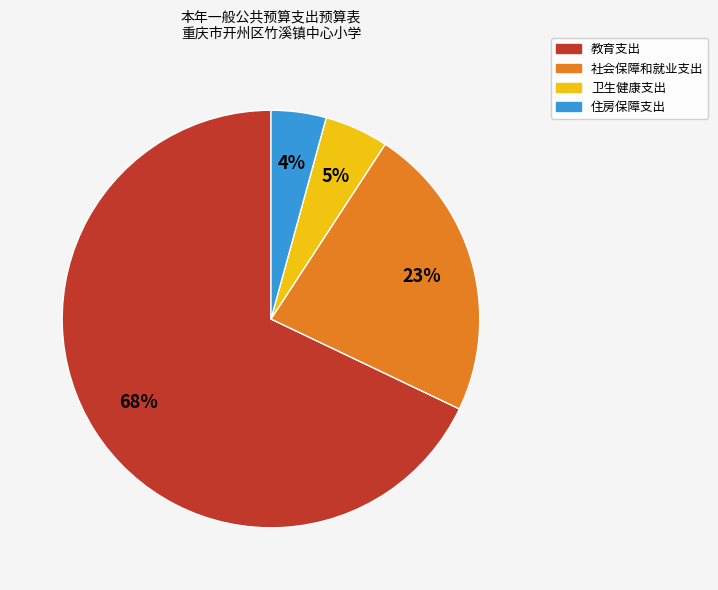

Which category accounts for the majority?

教育支出